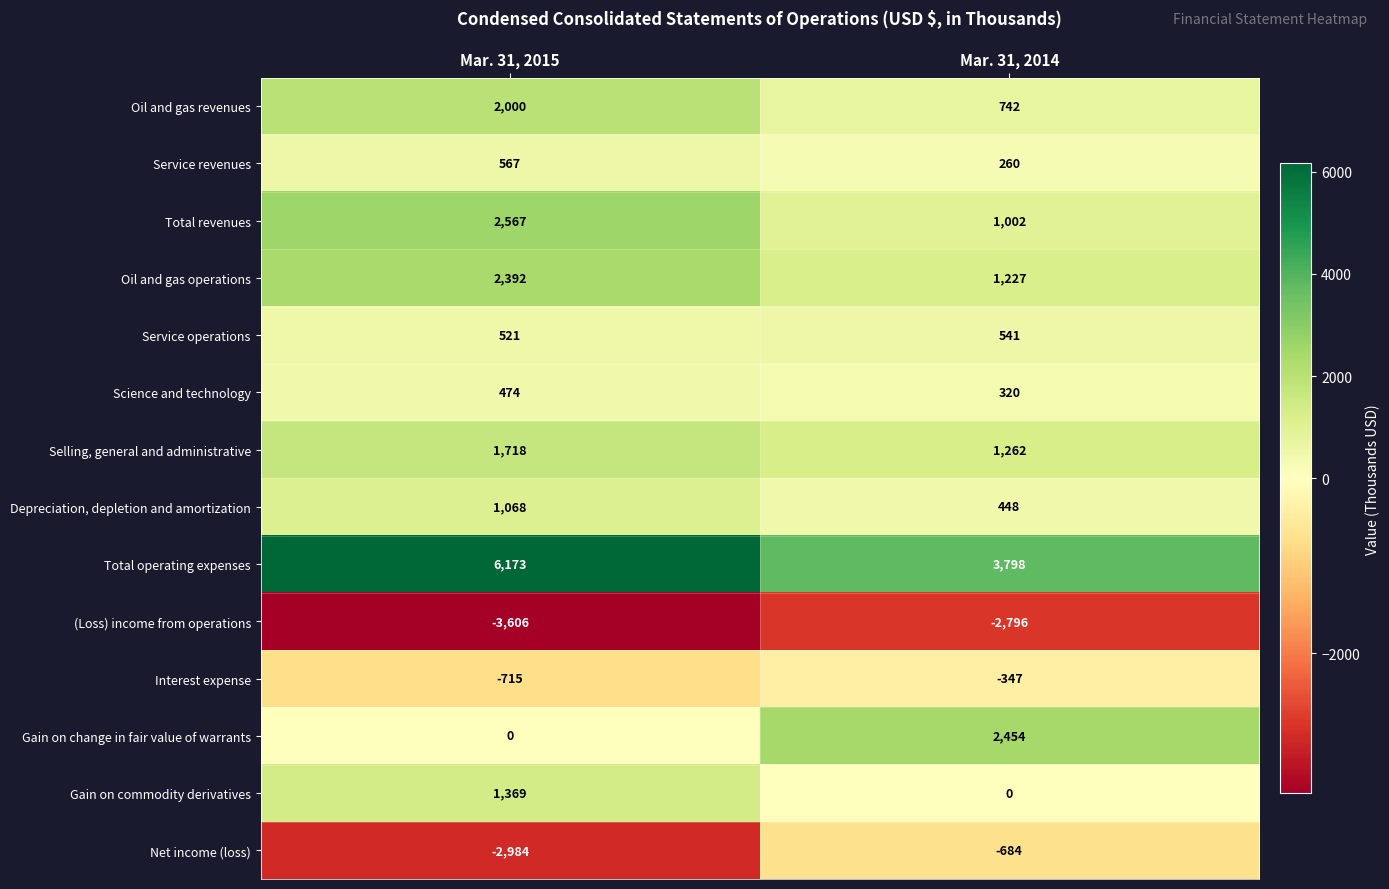

At which label is Total operating expenses closest to 4985?

Mar. 31, 2014